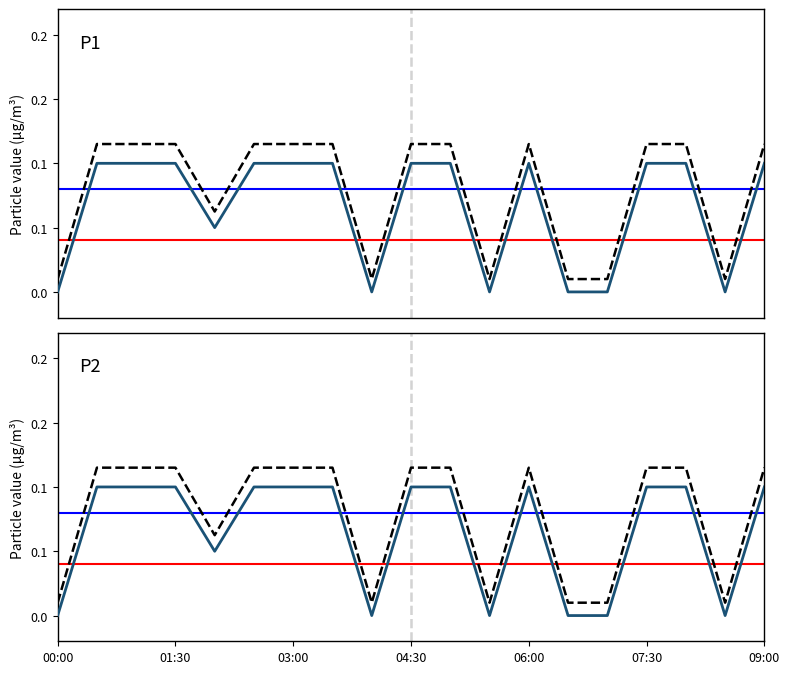

What is the difference between the maximum and second lowest values in the P1 series?

0.1